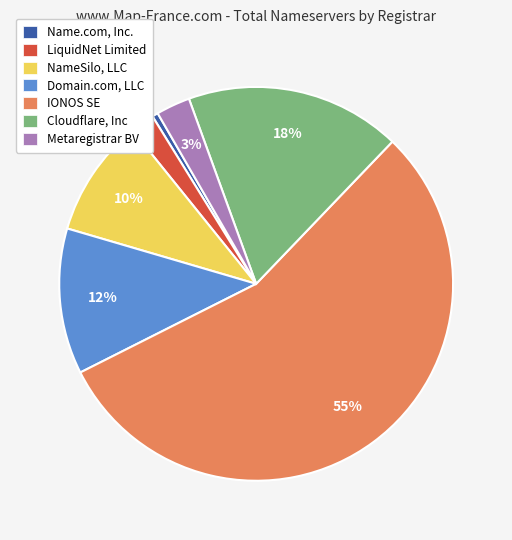

Do Metaregistrar BV and LiquidNet Limited together represent more than half of the pie?

No